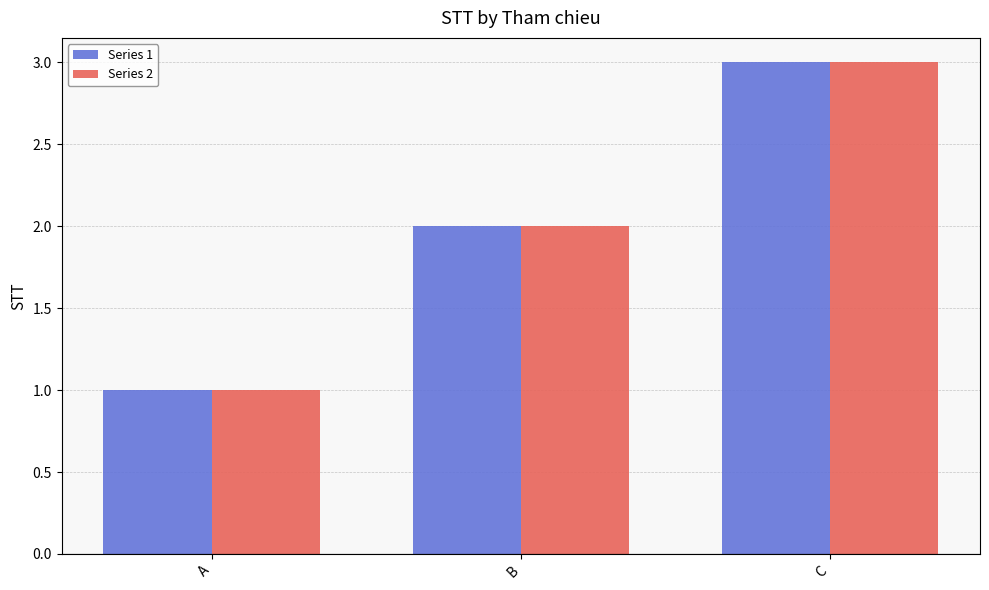

Reading left to right, list all the values displayed in this chart.

Series 1: 1	2	3
Series 2: 1	2	3